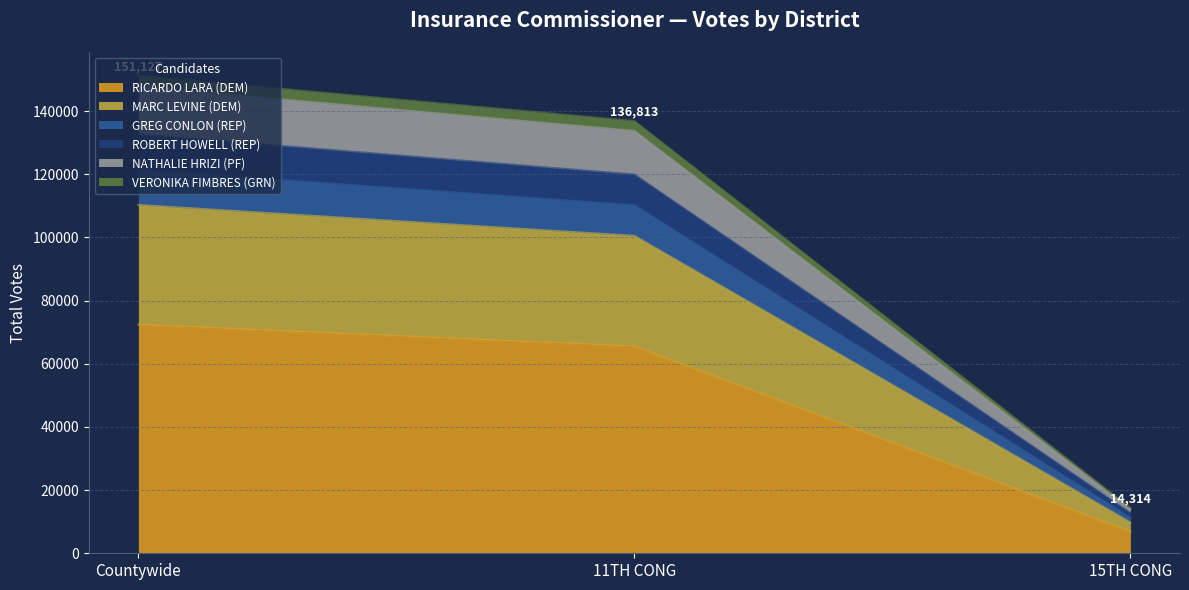

Is it true that NATHALIE HRIZI (PF) equals 28784 at Countywide?

False